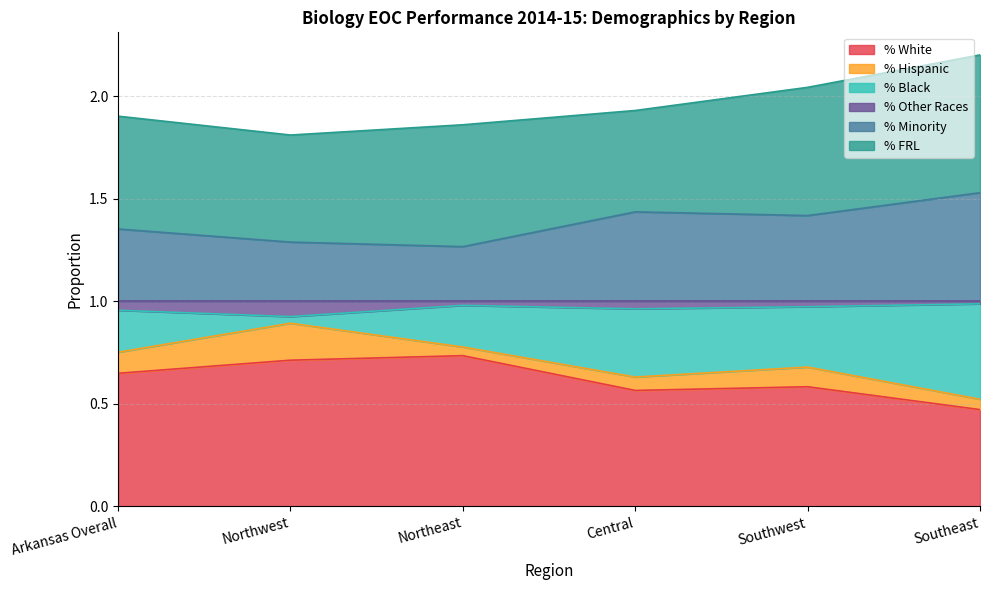

What is the total value across all series at Southeast?

2.2